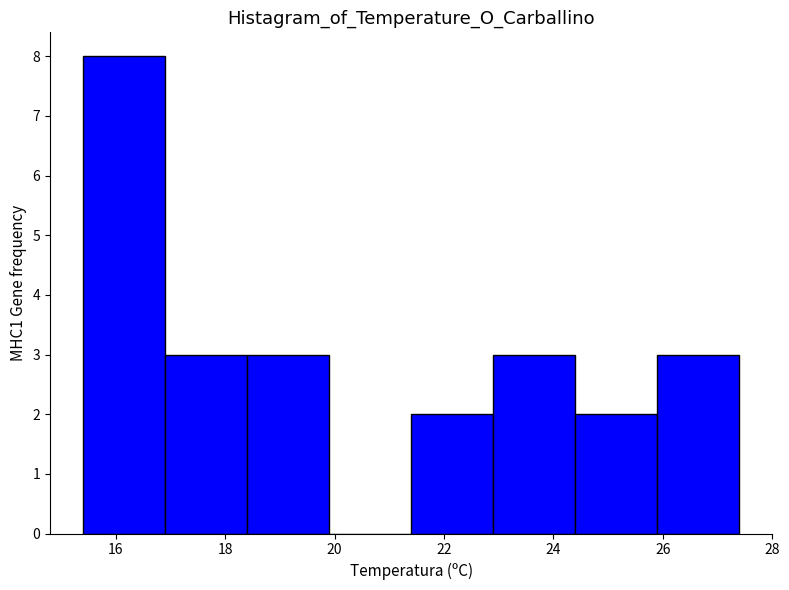

Reading left to right, transcribe this chart: for each bar, give the range it covers on the x-axis and its height. Neither the bar edges nor the heights are printed on the chart, so give them approximately, as read against the axes.

15.4 to 16.9: 8
16.9 to 18.4: 3
18.4 to 19.9: 3
19.9 to 21.4: 0
21.4 to 22.9: 2
22.9 to 24.4: 3
24.4 to 25.9: 2
25.9 to 27.4: 3